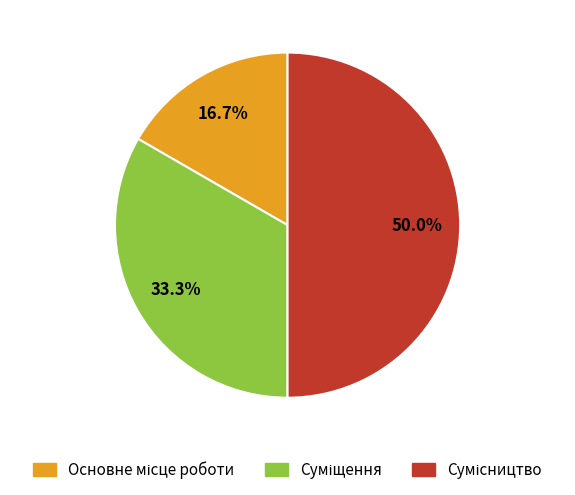

Count the number of slices in the pie.

3